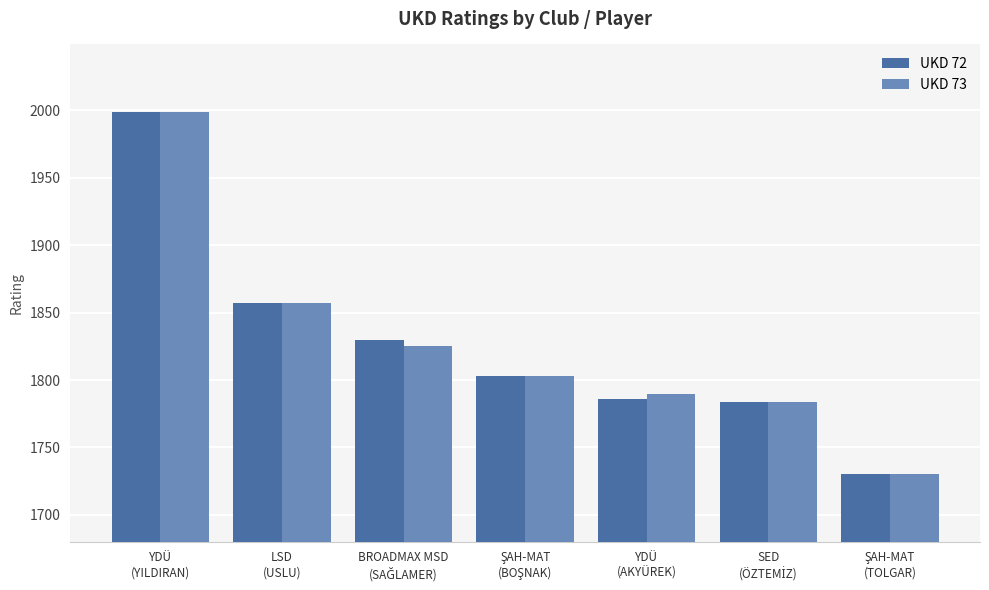

What is the highest value of the UKD 73 series?

1999